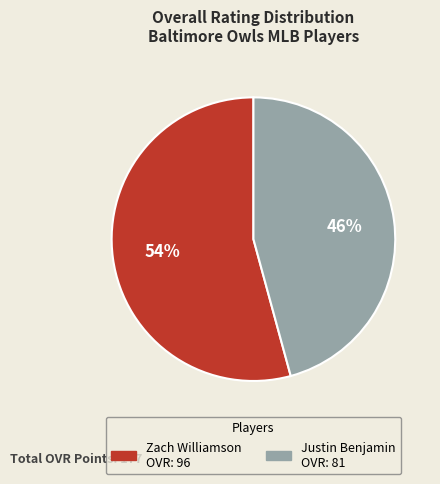

What is the largest slice in the pie chart?

Zach Williamson